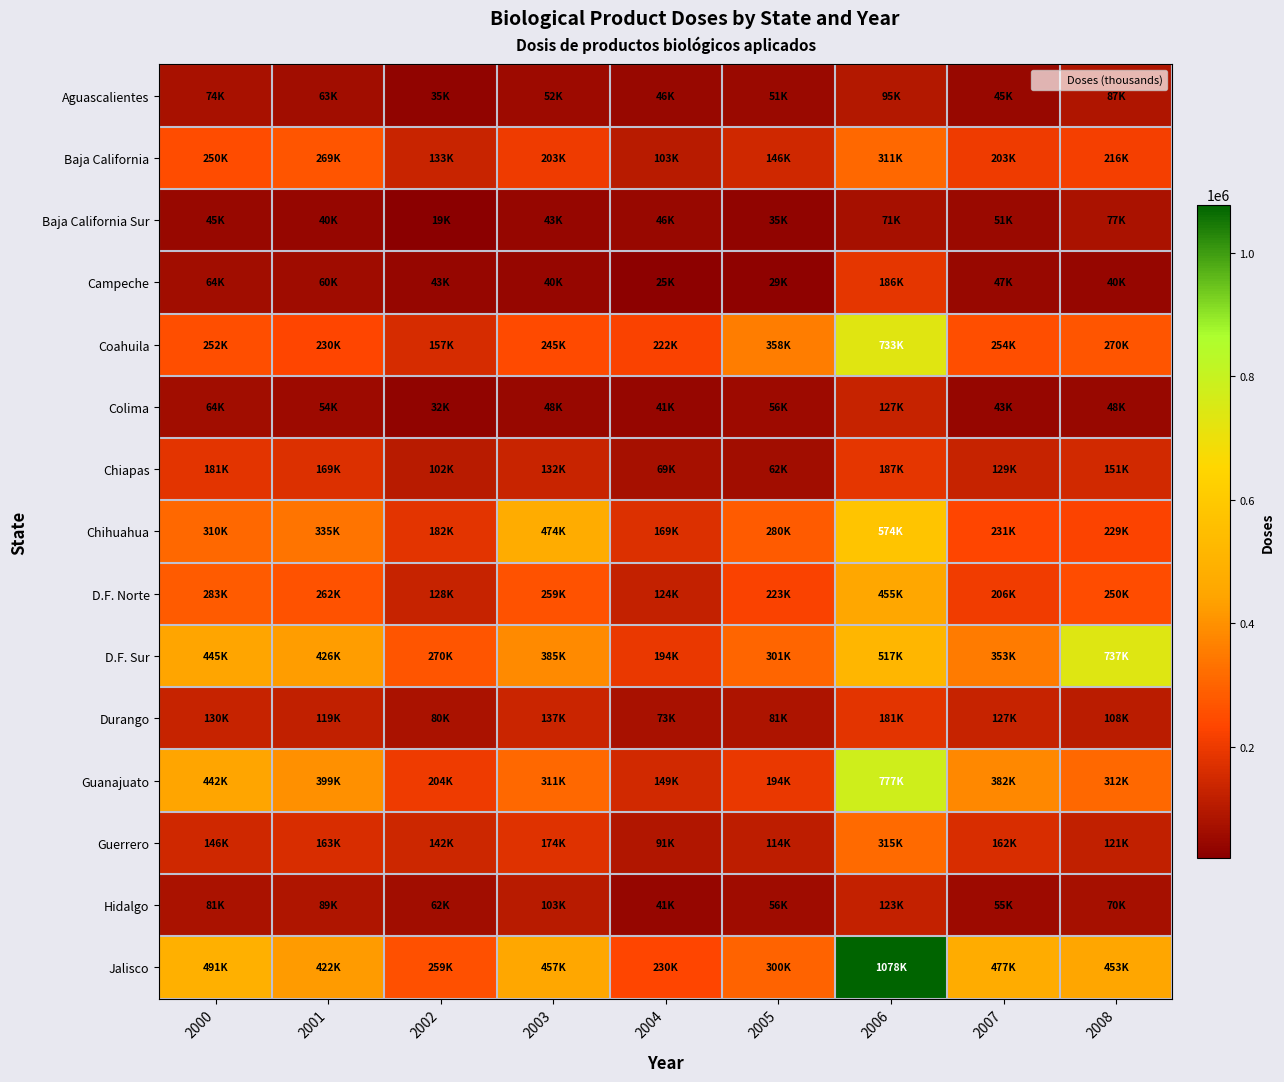

Between 2006 and 2005, which is larger?

2006